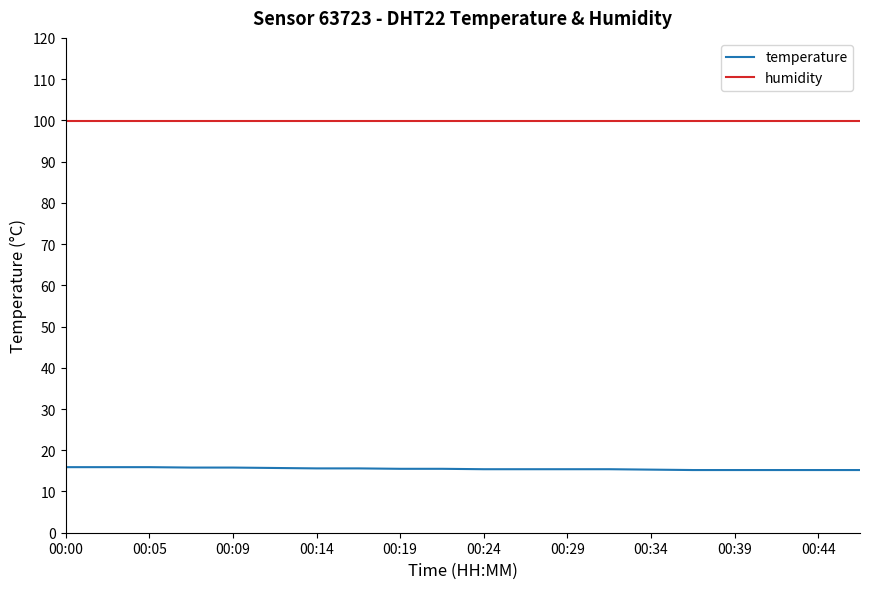

What is the smallest value displayed?

15.2